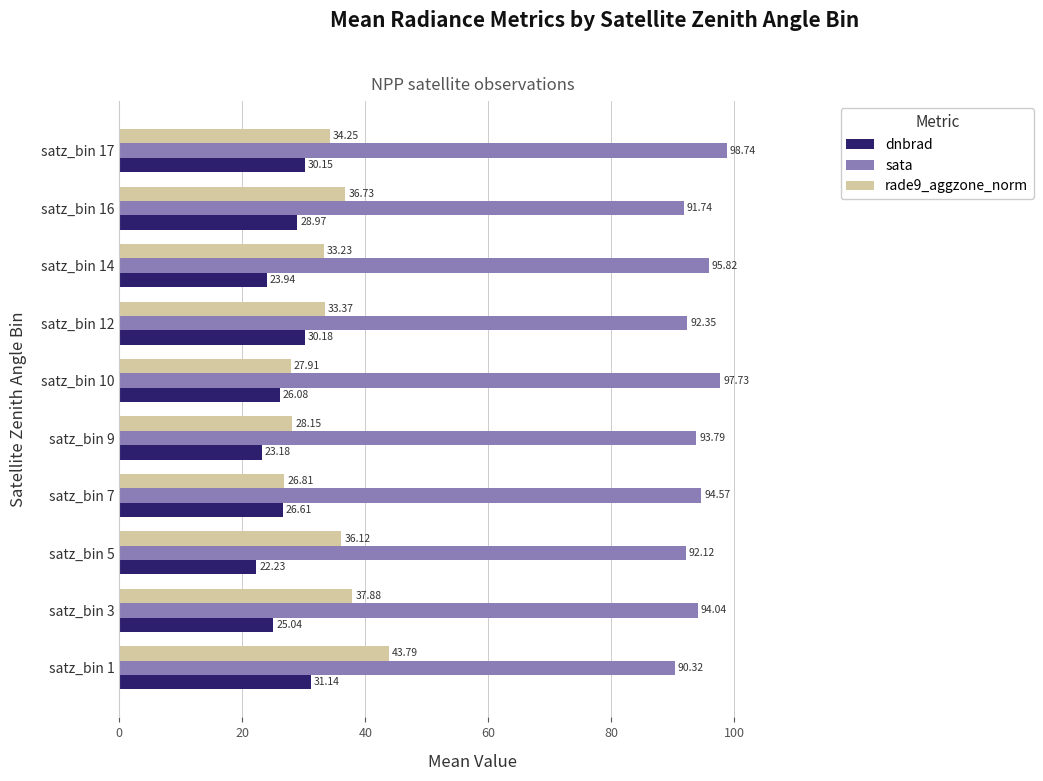

What is the difference between the highest and lowest values at satz_bin 9?

70.6